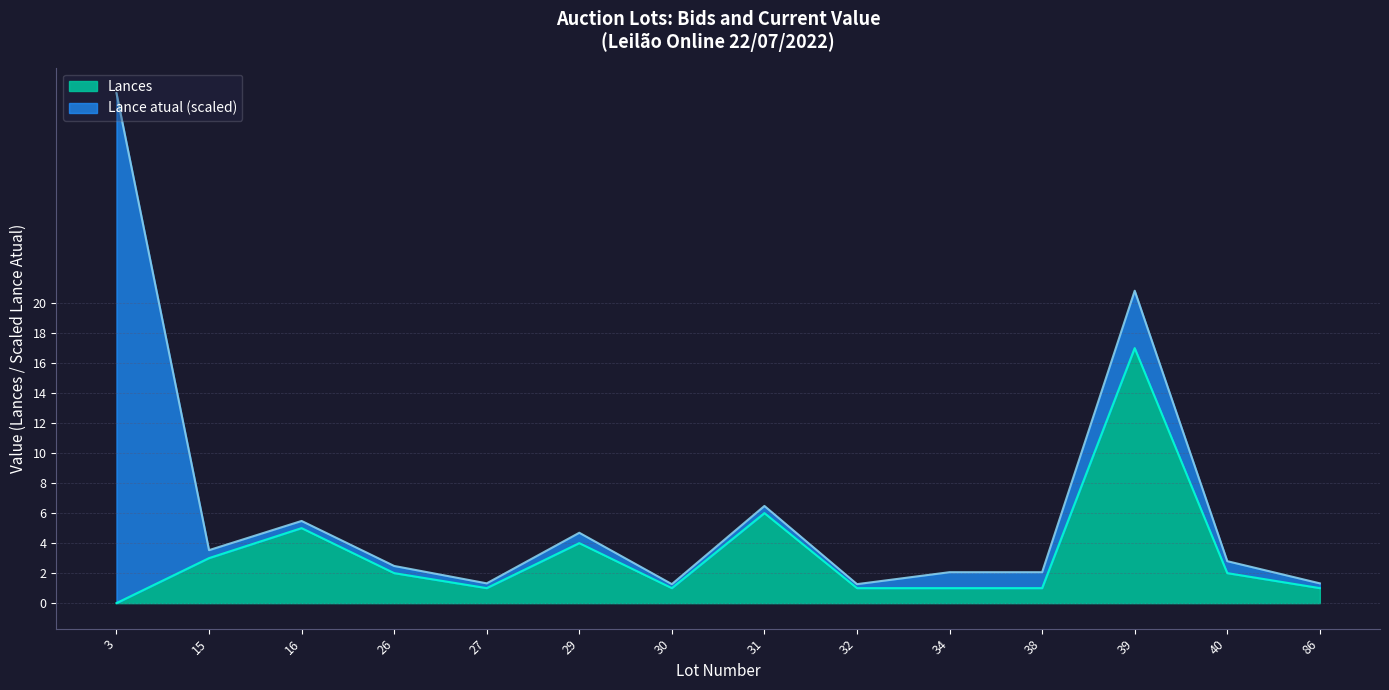

List the labels in order of value, largest first.

39, 31, 16, 29, 15, 26, 40, 27, 30, 32, 34, 38, 86, 3